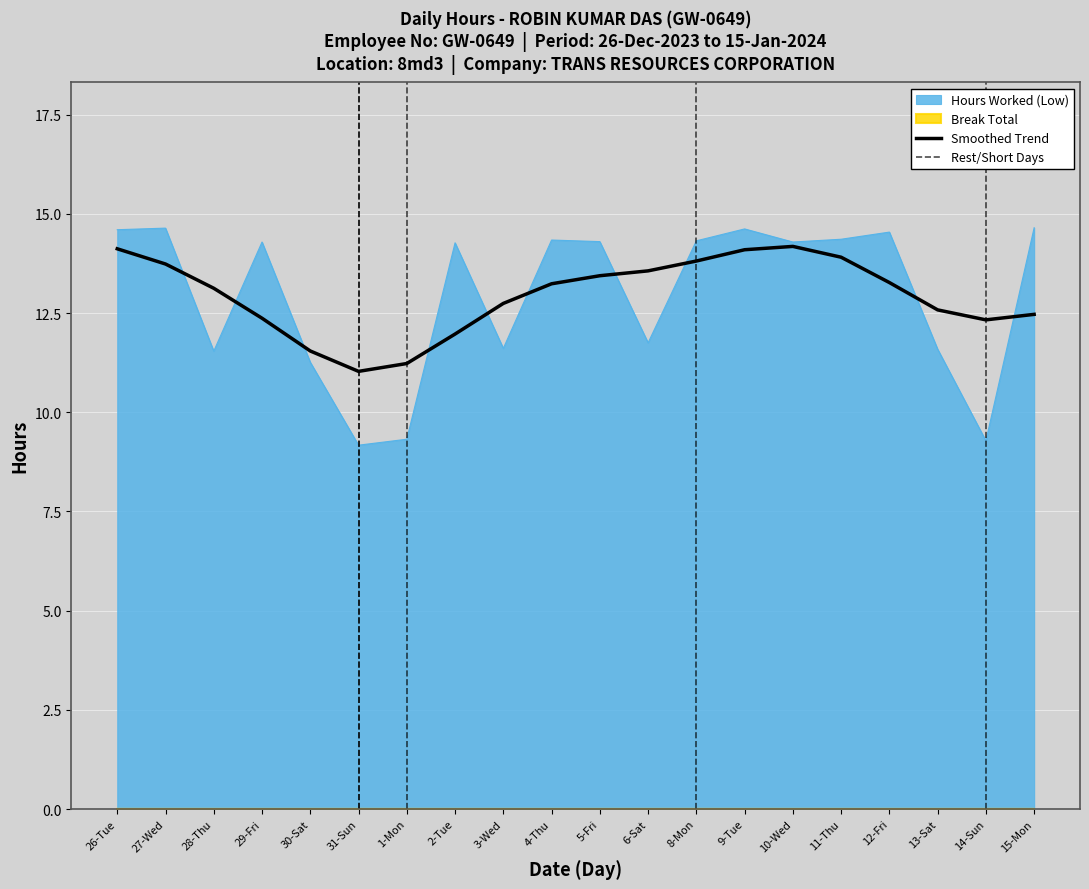

What is the change in value from 26-Tue to 3-Wed?

-3.0